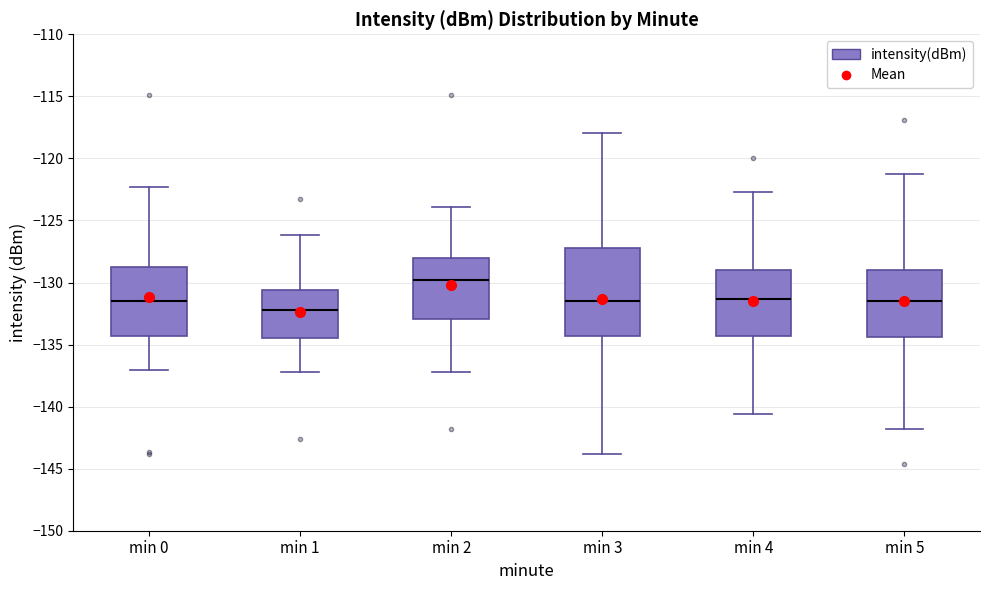

Which box has the lowest median line?

min 1